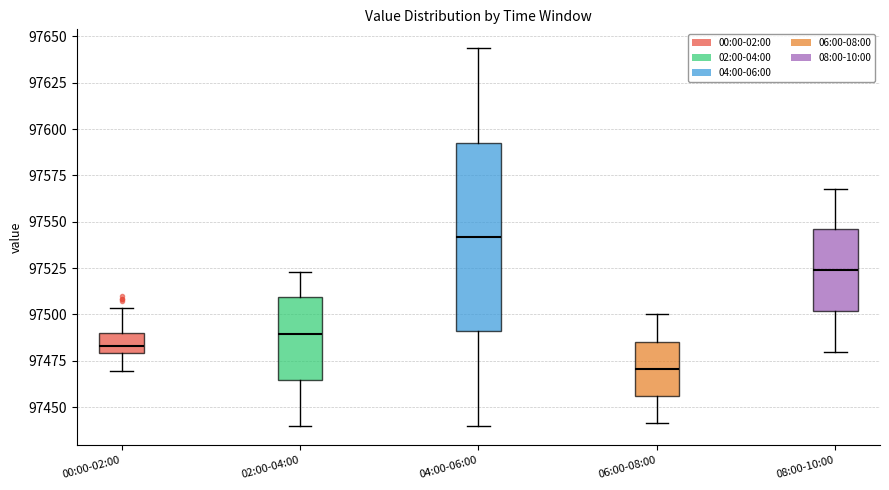

Which box is the tallest, from its lower edge to its upper edge?

04:00-06:00